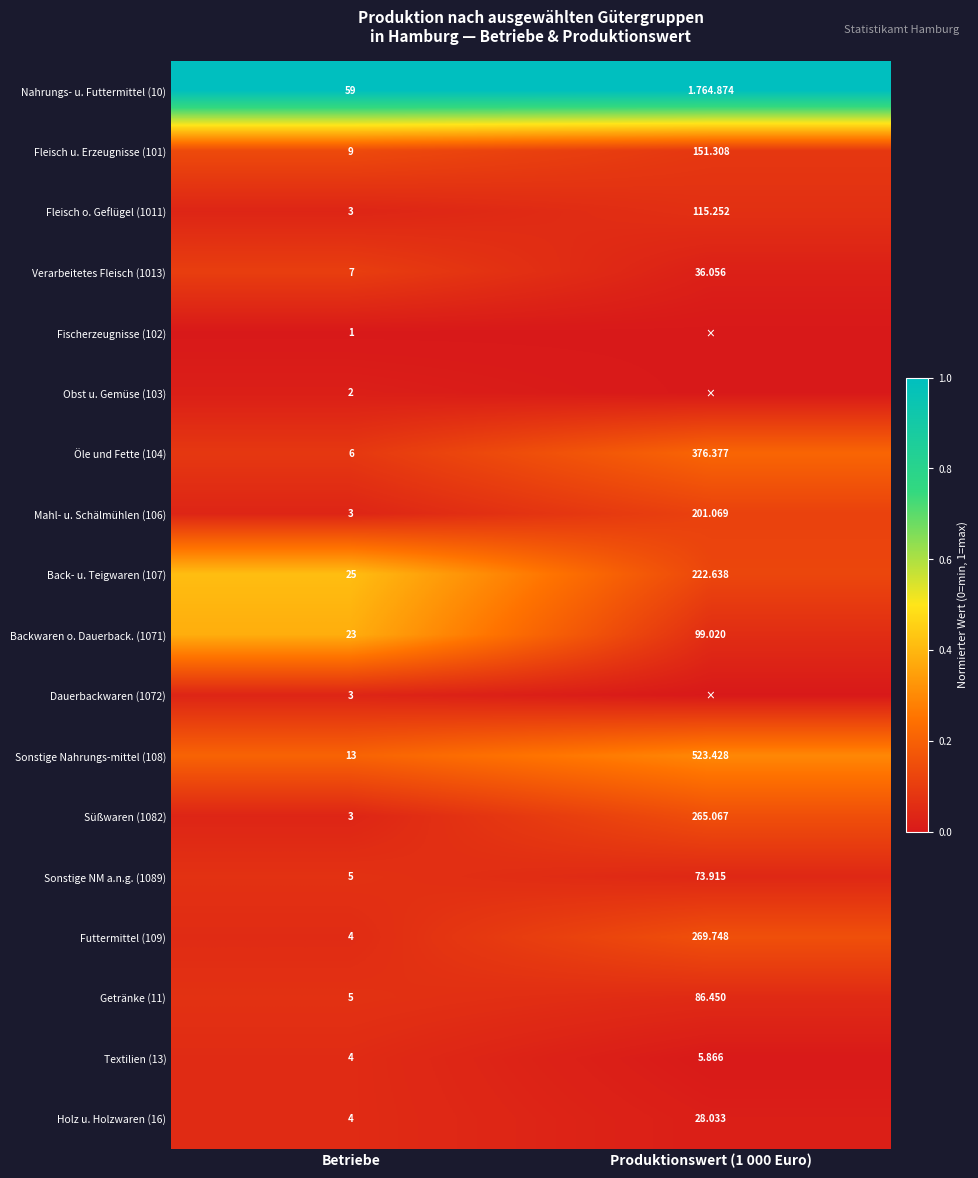

Which category has the lowest value in the Fleisch o. Geflügel (1011) series?

Betriebe